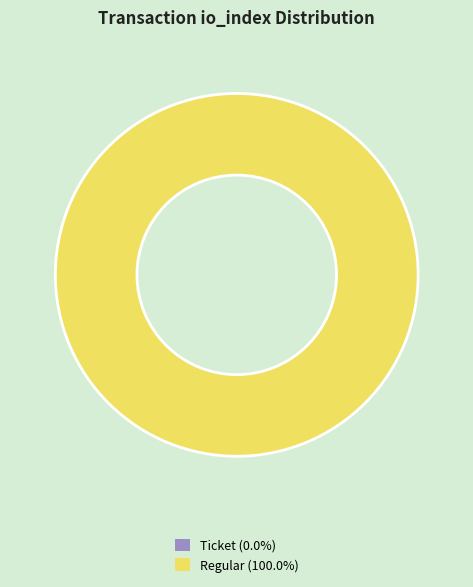

What percentage is NOT represented by Ticket (io_index=0)?

100.0%